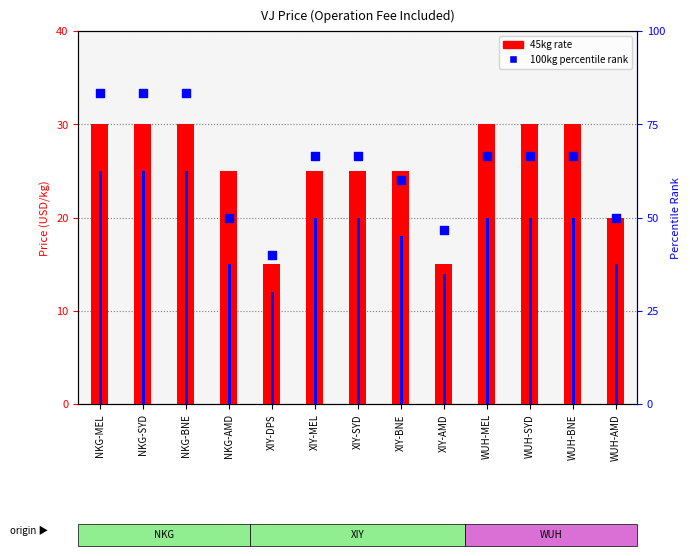

Which series reaches the minimum Y coordinate?

100kg